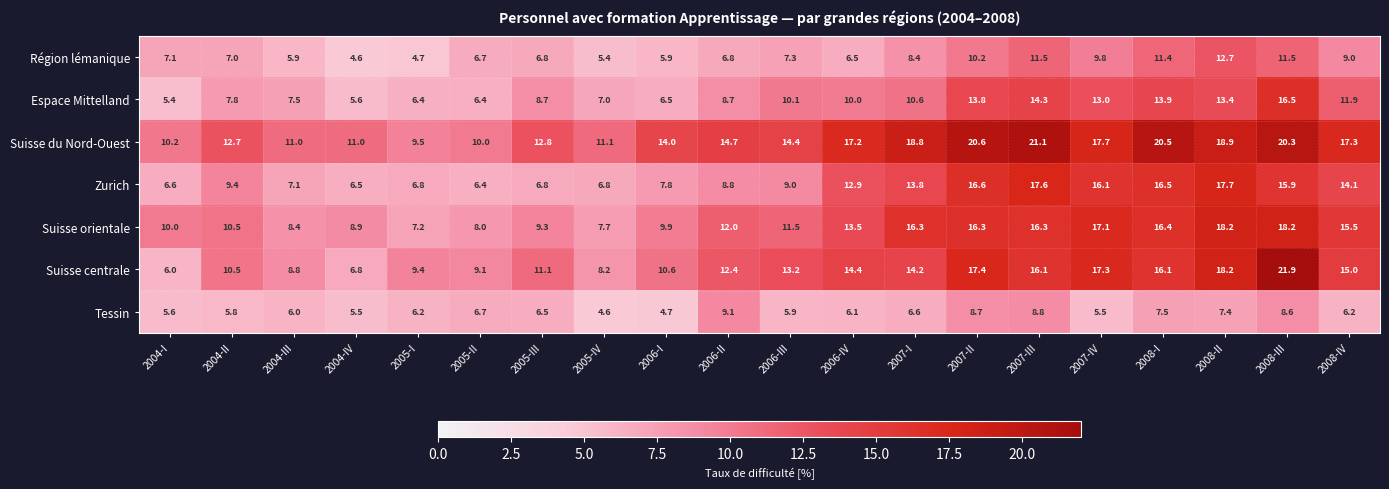

Which label corresponds to the largest value in the chart?

2008-III